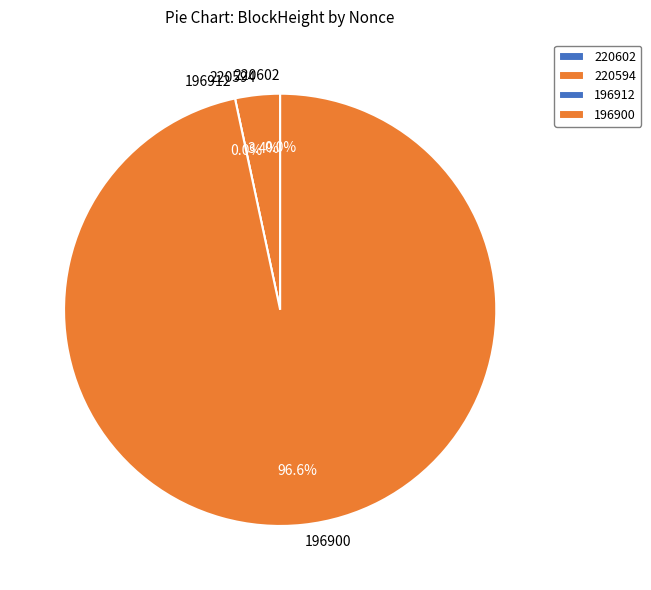

Which has a higher value, 196912 or 220594?

220594